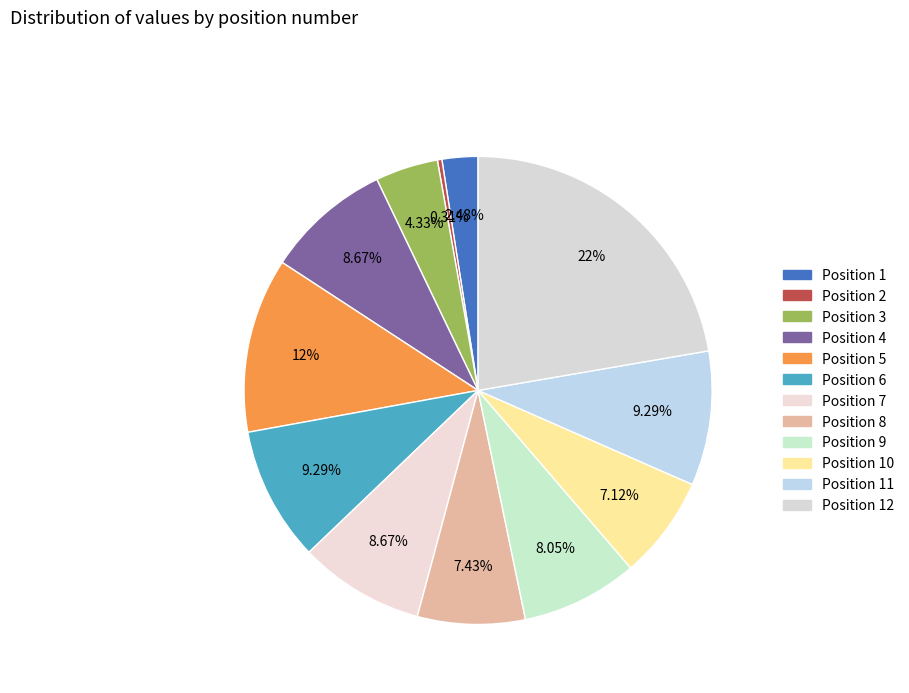

Is there a majority slice in this chart?

No